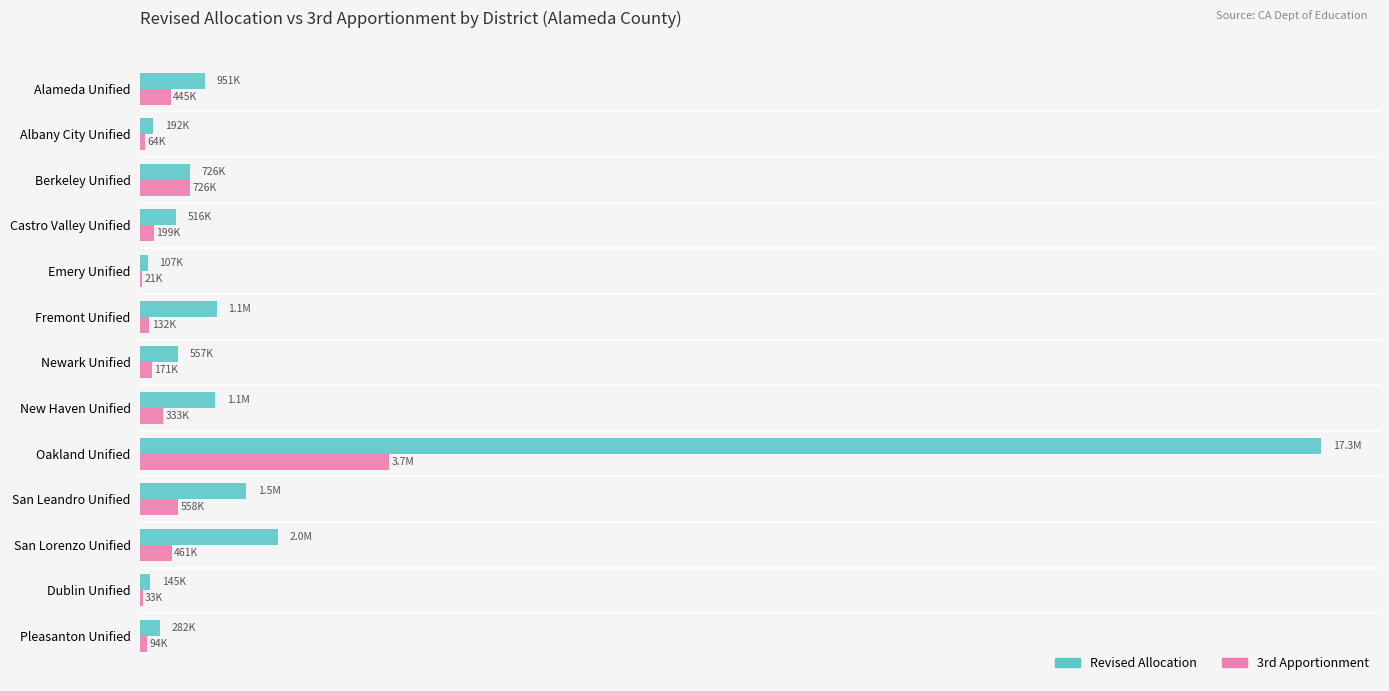

Rank the series by their average value, from lowest to highest.

3rd Apportionment, Revised Allocation